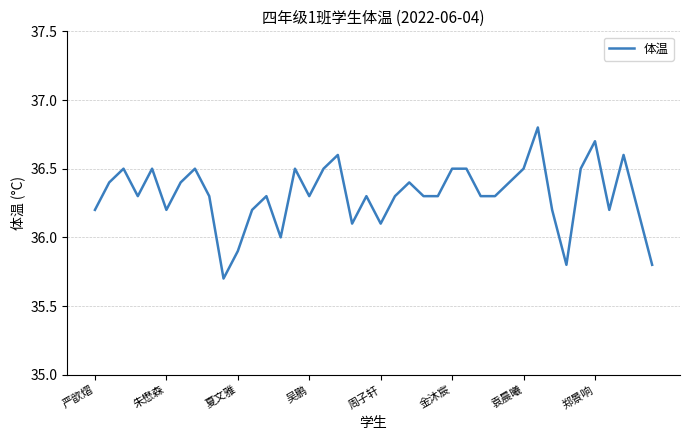

What is the greatest value displayed?

36.8